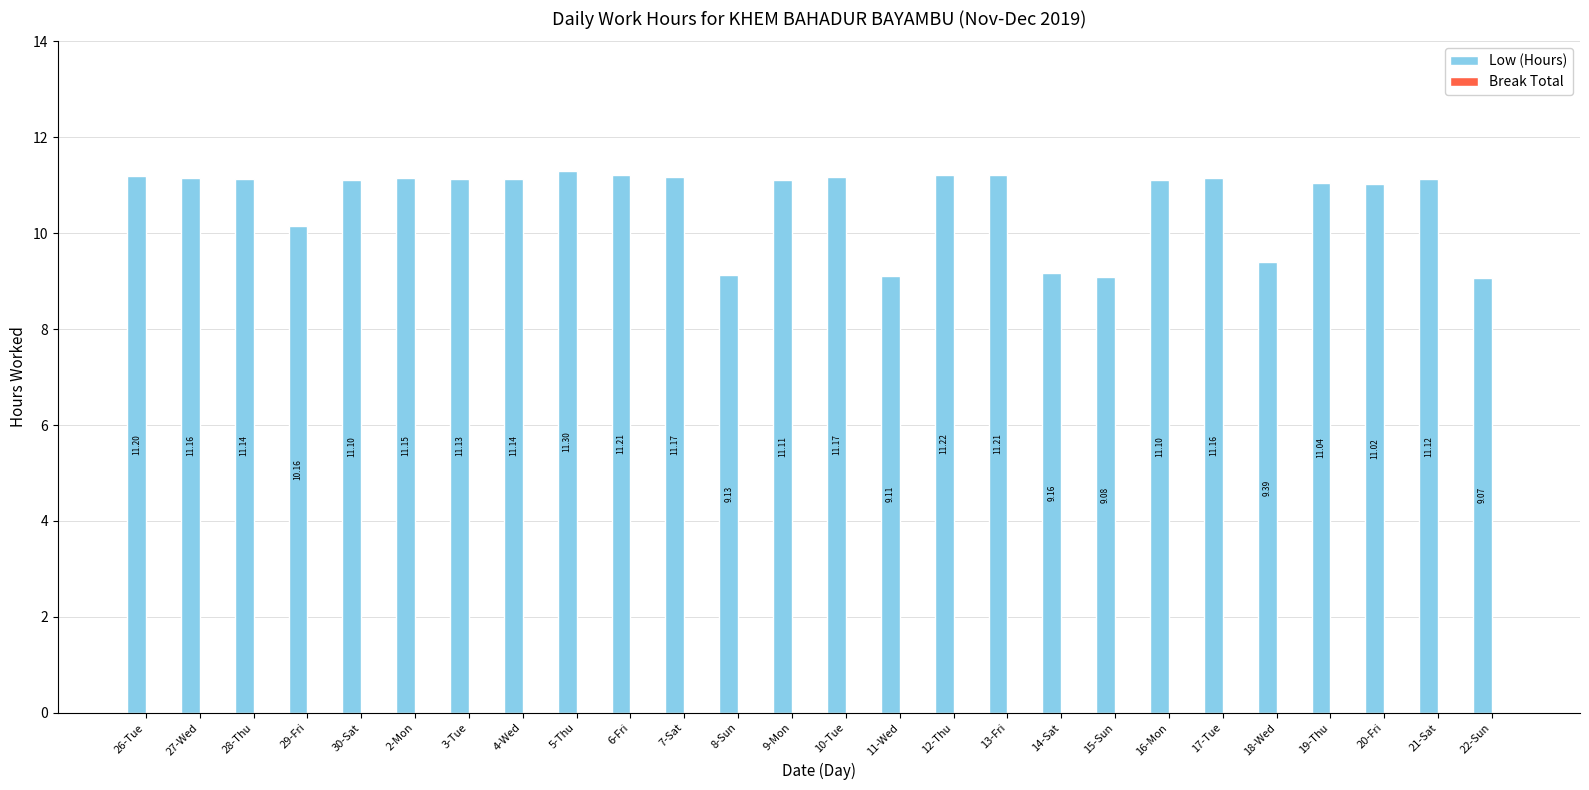

Between 22-Sun and 20-Fri, which is larger?

20-Fri